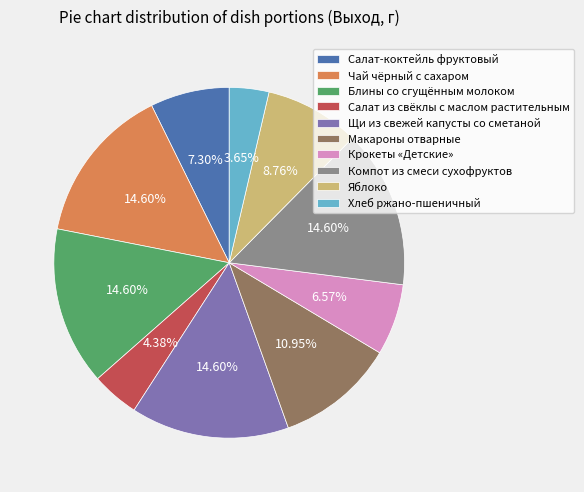

What is the ratio of the value at Салат-коктейль фруктовый to the value at Крокеты «Детские»?

1.1